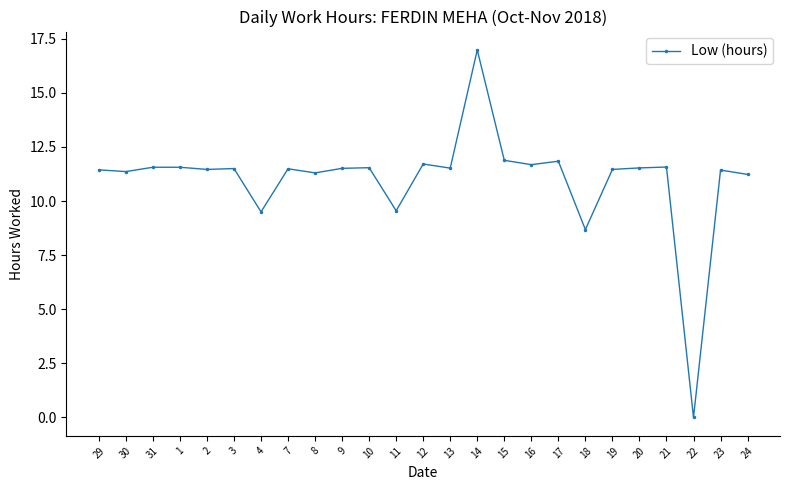

True or false: the data has more than 0 interior local peaks.

True